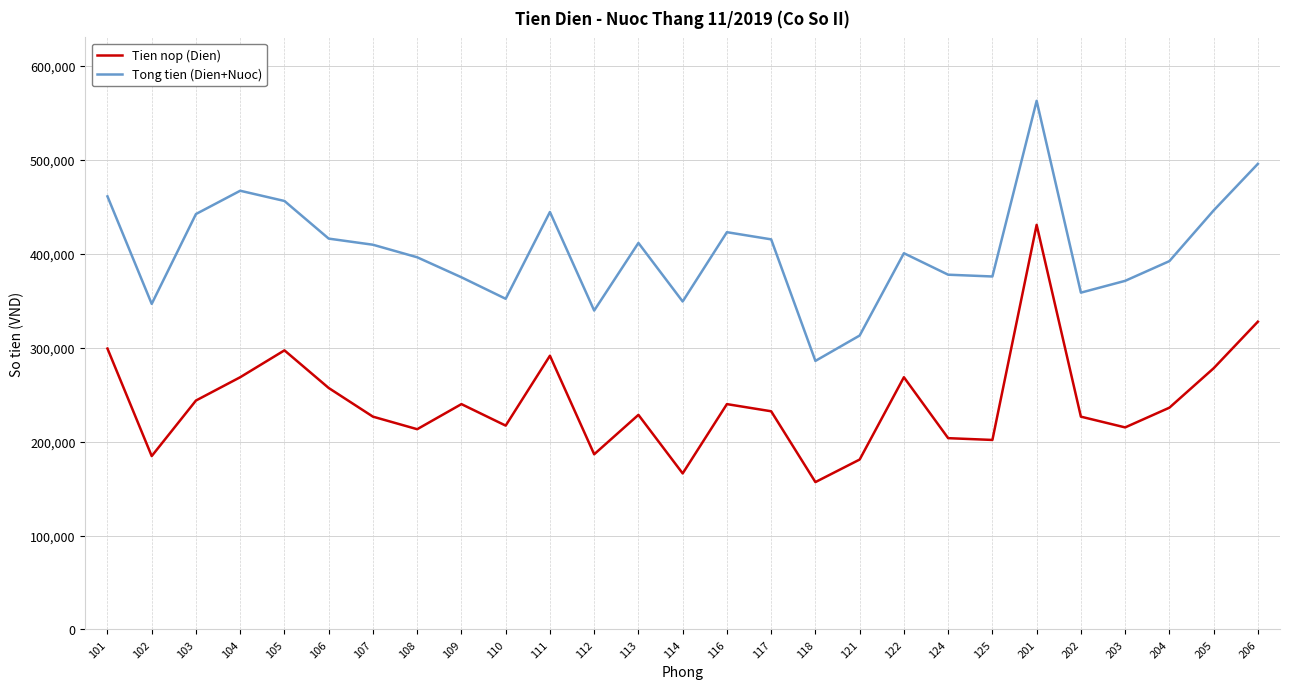

Which series has the largest total across all categories?

Tong tien (Dien+Nuoc)